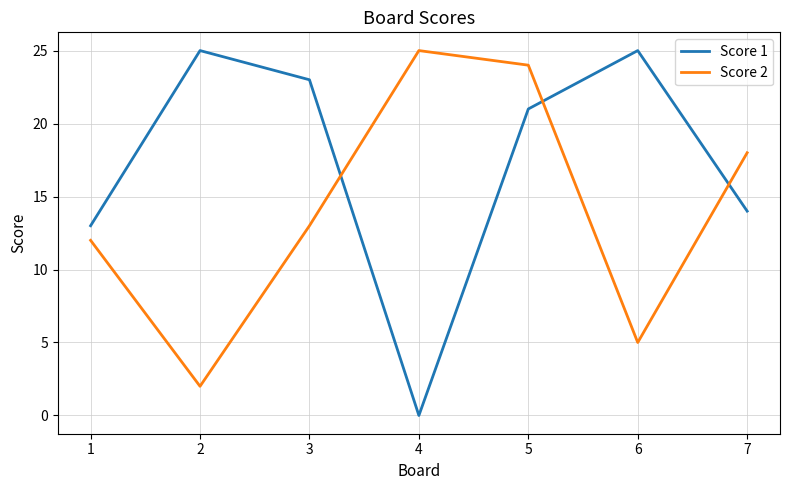

The value of Score 1 at 3 is 23. True or false?

True